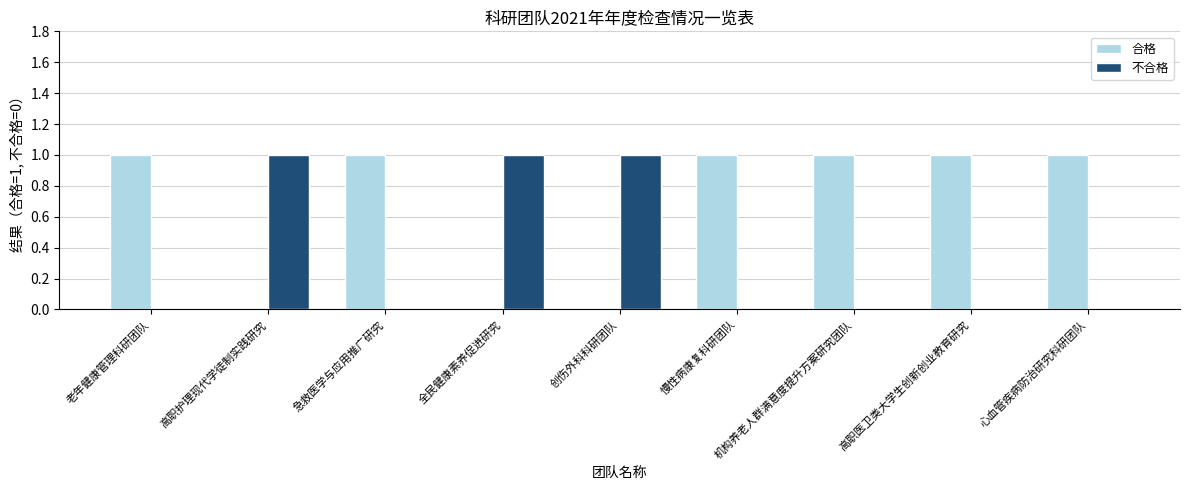

The value of 合格 at 慢性病康复科研团队 is 1. True or false?

True